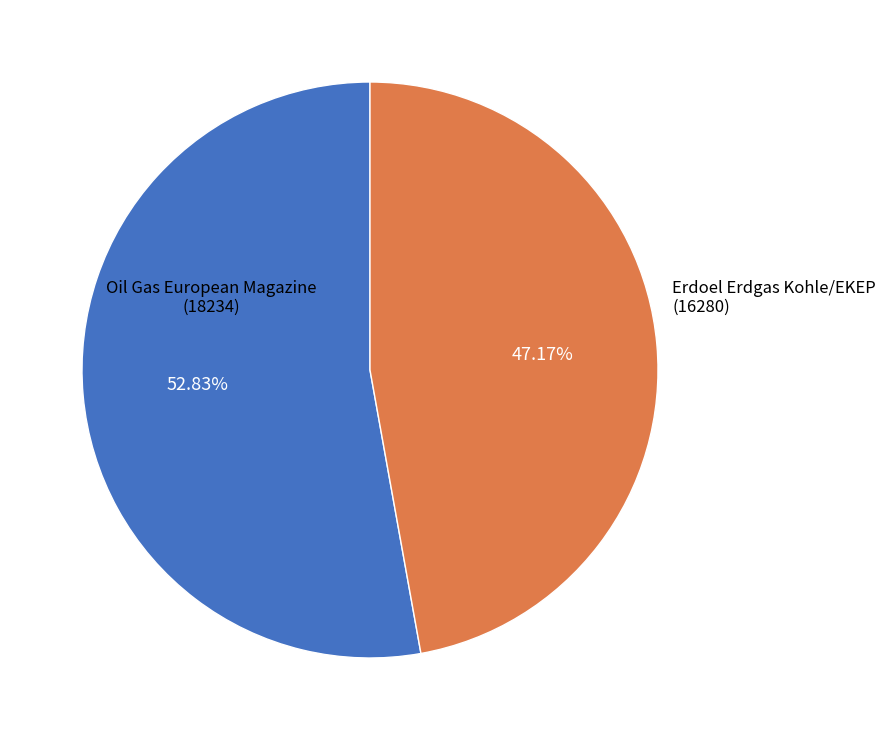

Is there a majority slice in this chart?

Yes